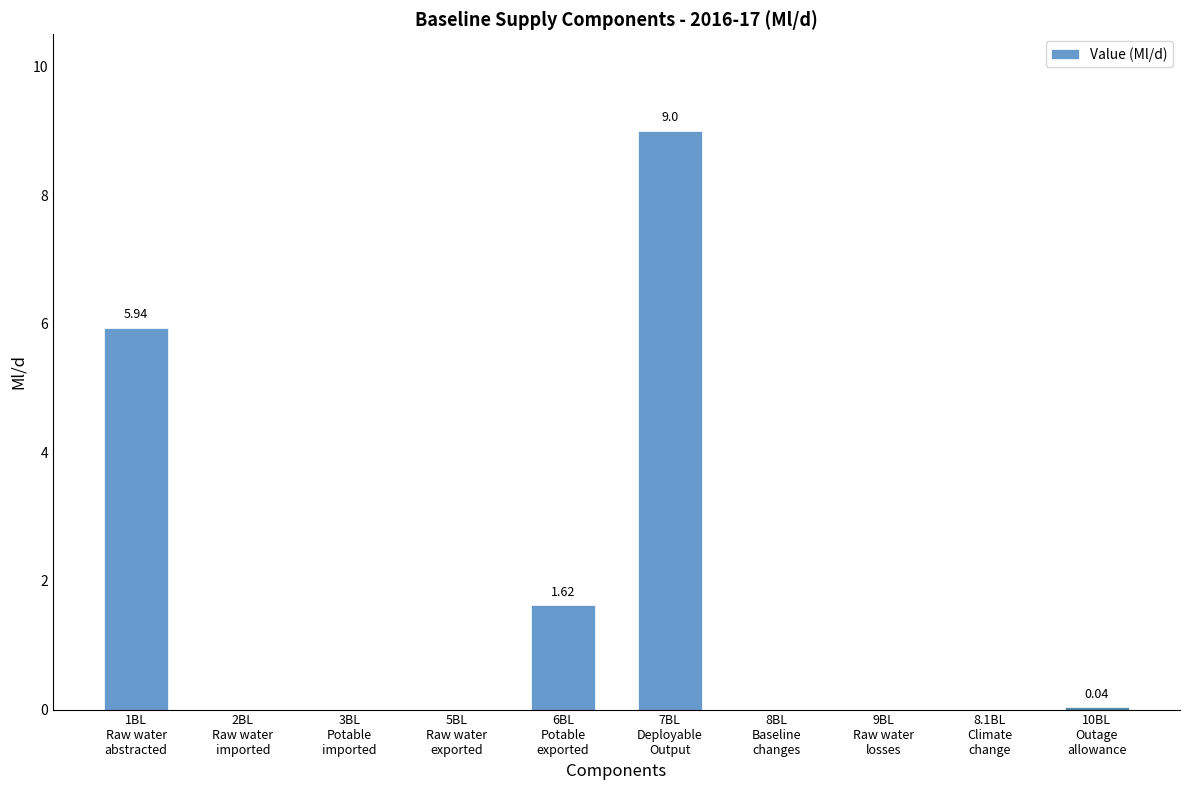

Rank the categories by value from highest to lowest.

7BL
Deployable
Output, 1BL
Raw water
abstracted, 6BL
Potable
exported, 10BL
Outage
allowance, 2BL
Raw water
imported, 3BL
Potable
imported, 5BL
Raw water
exported, 8BL
Baseline
changes, 9BL
Raw water
losses, 8.1BL
Climate
change